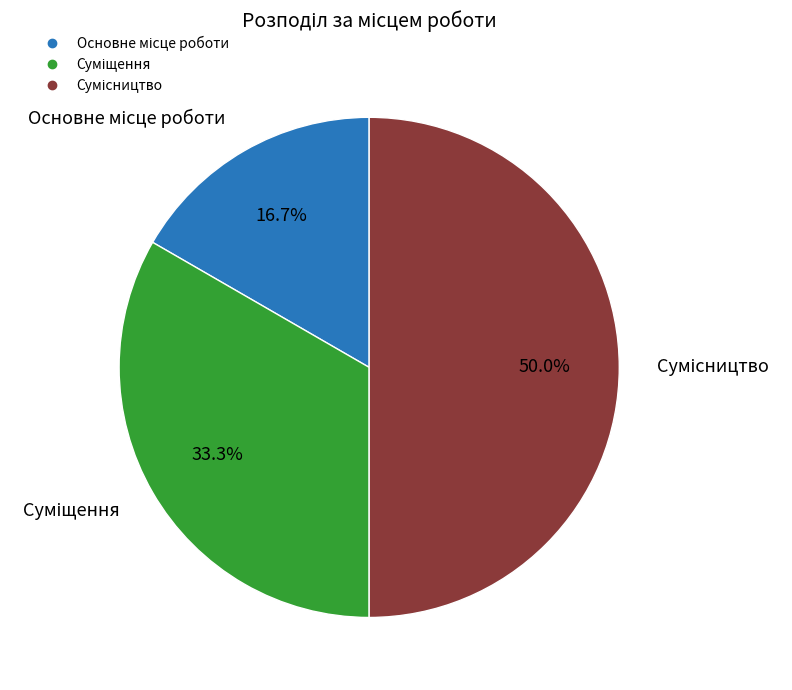

What portion of the pie excludes Сумісництво?

50.0%